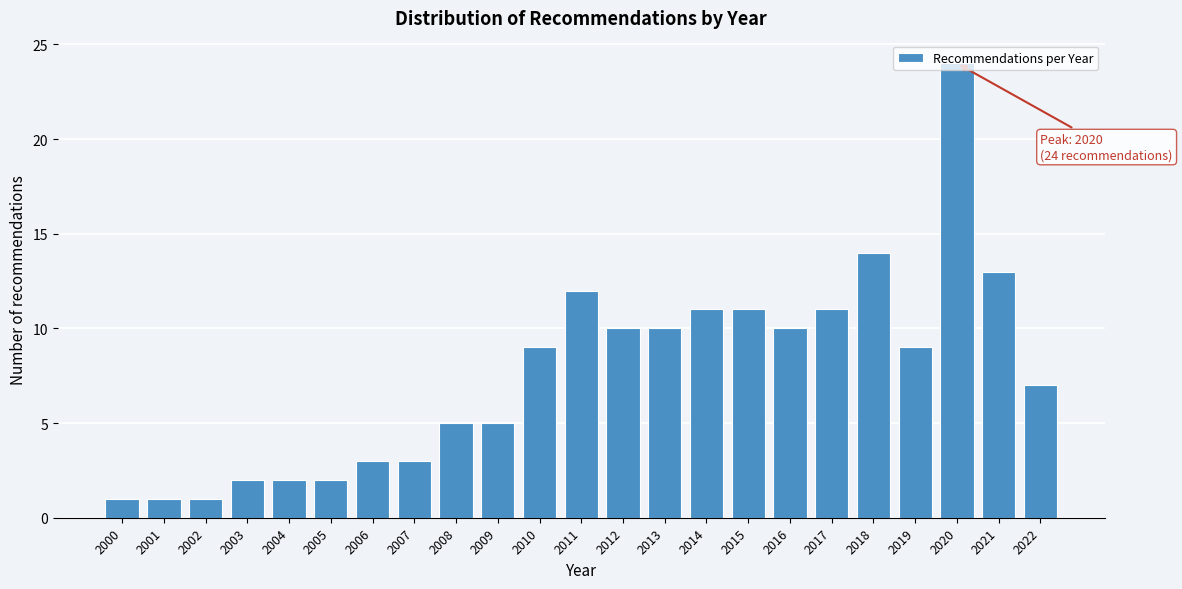

Between 2017 and 2007, which is larger?

2017